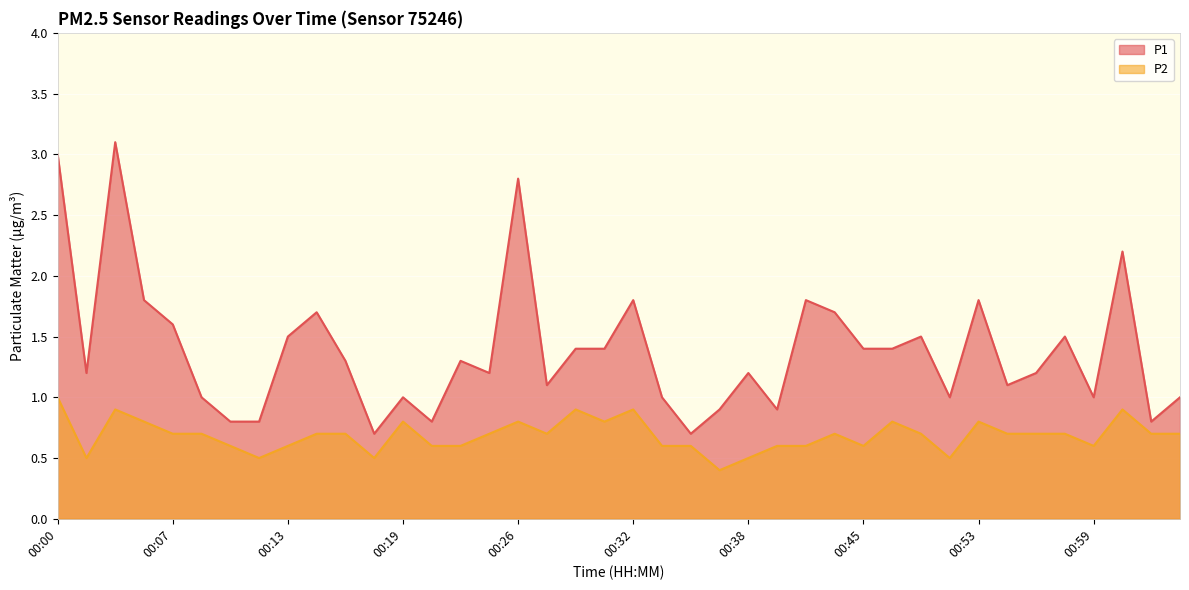

True or false: P2 and P1 intersect in this chart.

False